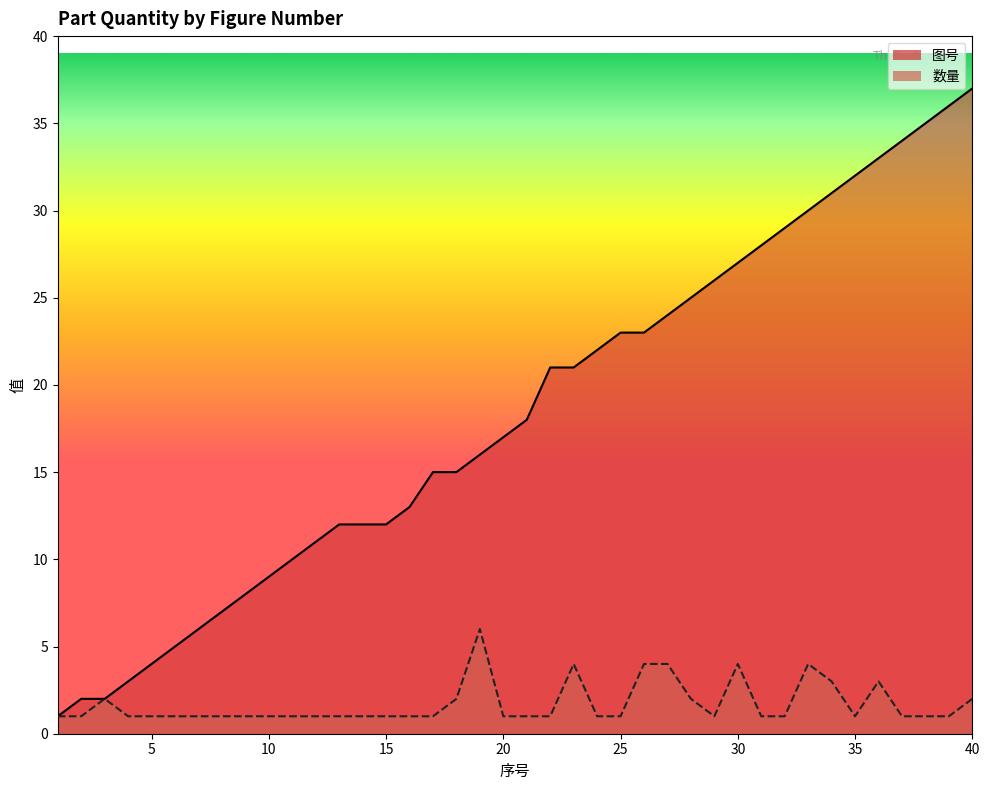

The value of 图号 at 2 is 2. True or false?

True